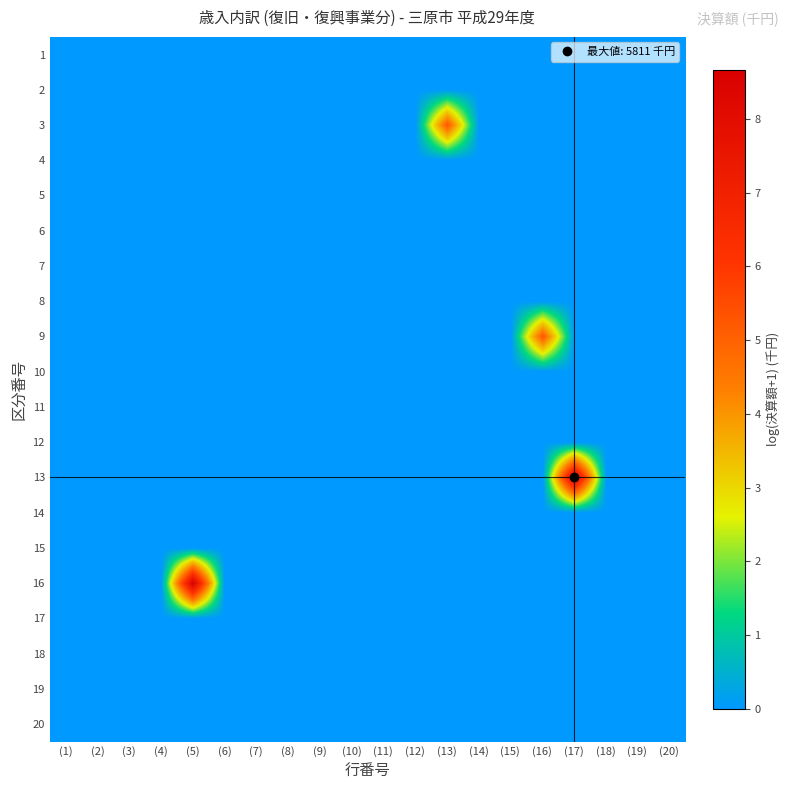

List the series in order of their peak value, highest first.

13, 16, 3, 9, 1, 2, 4, 5, 6, 7, 8, 10, 11, 12, 14, 15, 17, 18, 19, 20